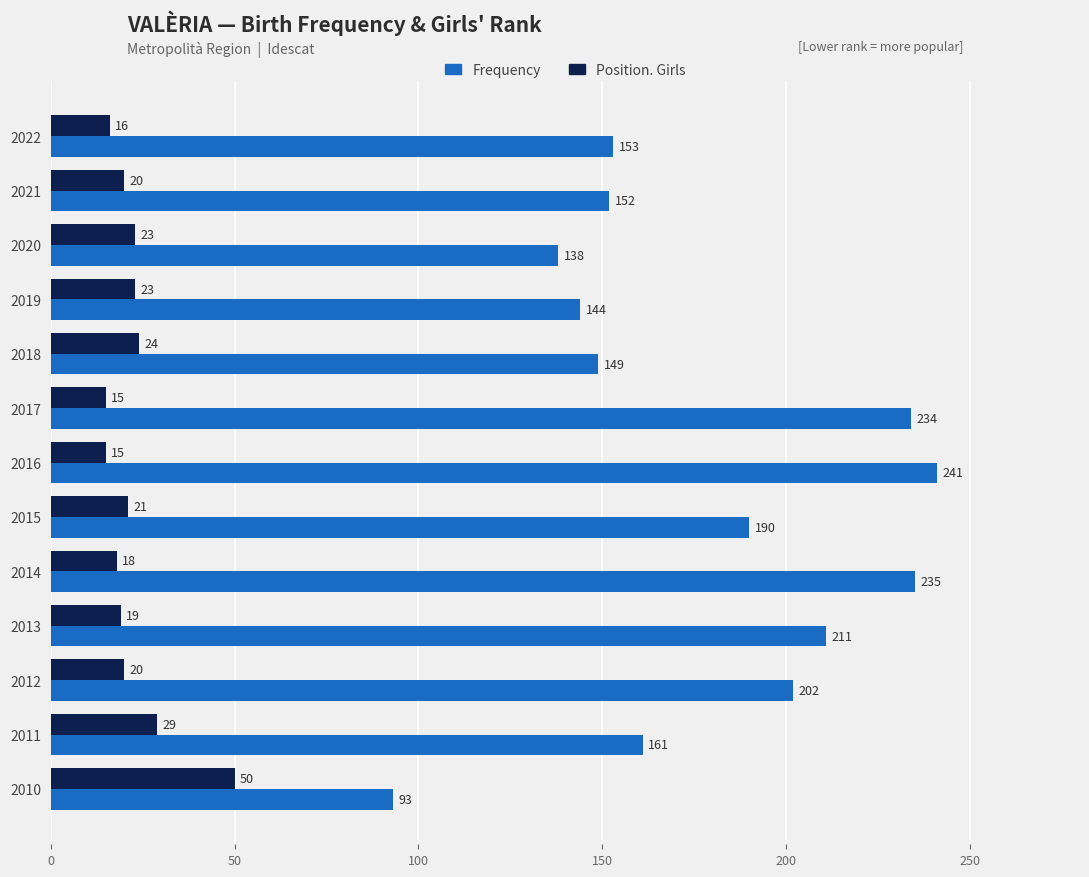

Rank the series at 2018 from highest to lowest value.

Frequency, Position. Girls